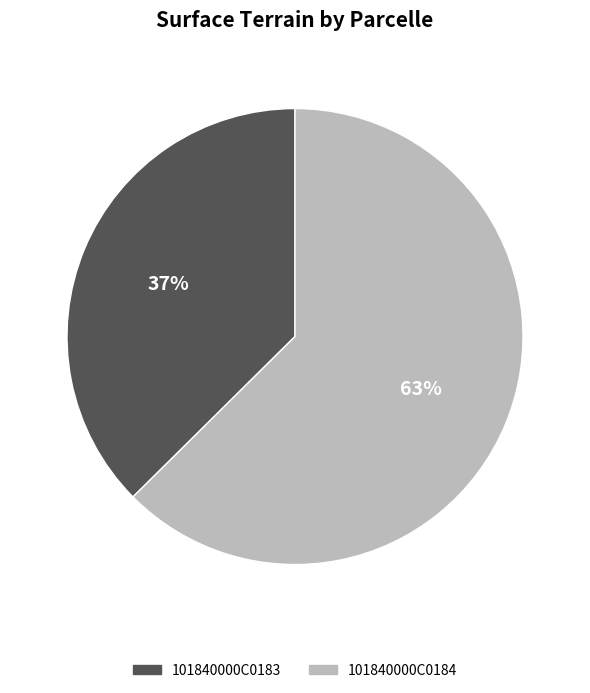

Which category has the biggest portion of the pie?

101840000C0184